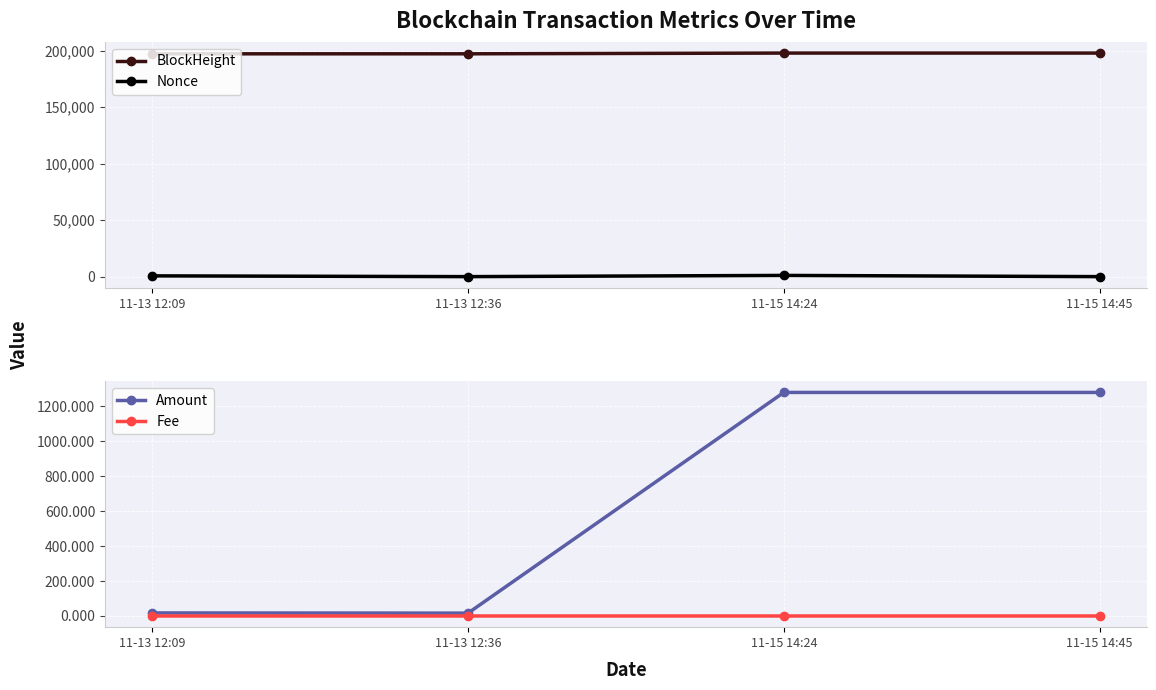

Rank the series by their maximum value, from highest to lowest.

BlockHeight, Amount, Nonce, Fee